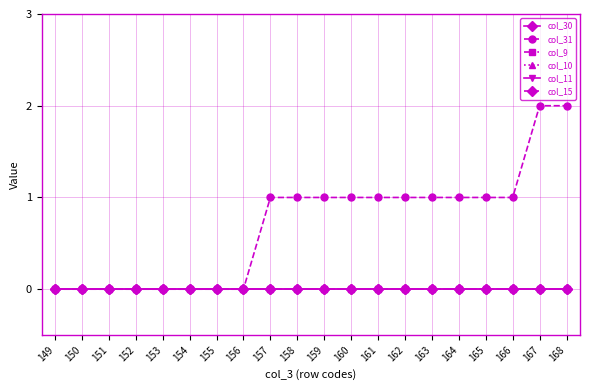

At which category is the sum across all series the highest?

167